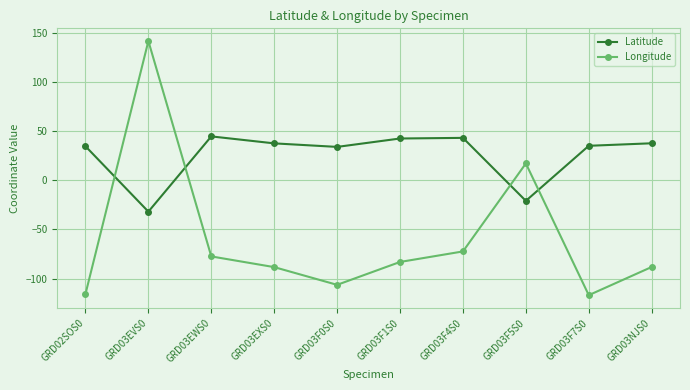

True or false: Latitude has a value of 34.5 at GRD02SOS0.

True